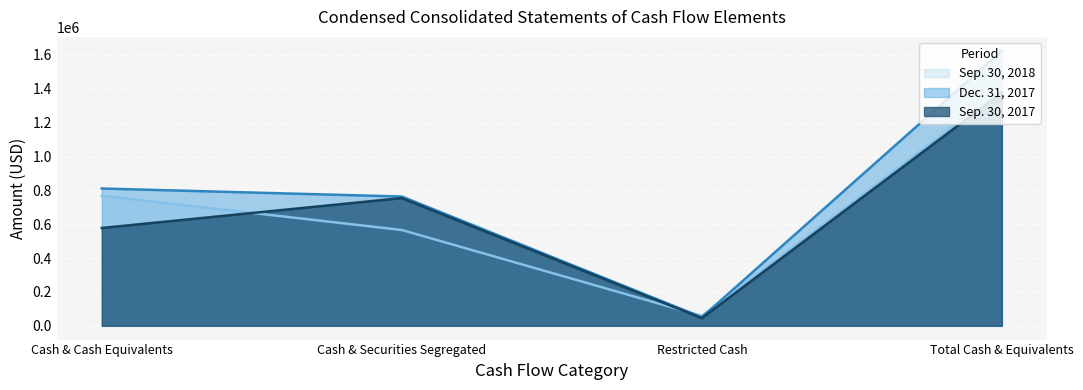

What is the label of the 1st point from the right?

Total Cash & Equivalents